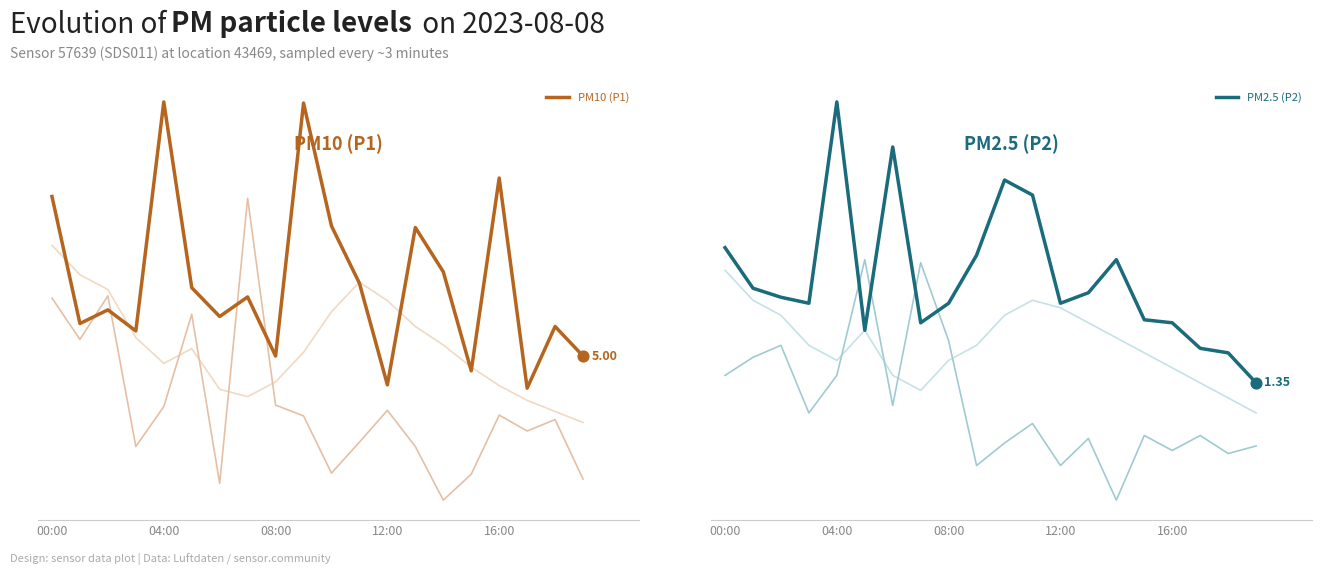

What are all the series names shown in the legend?

PM10 (P1), PM2.5 (P2)